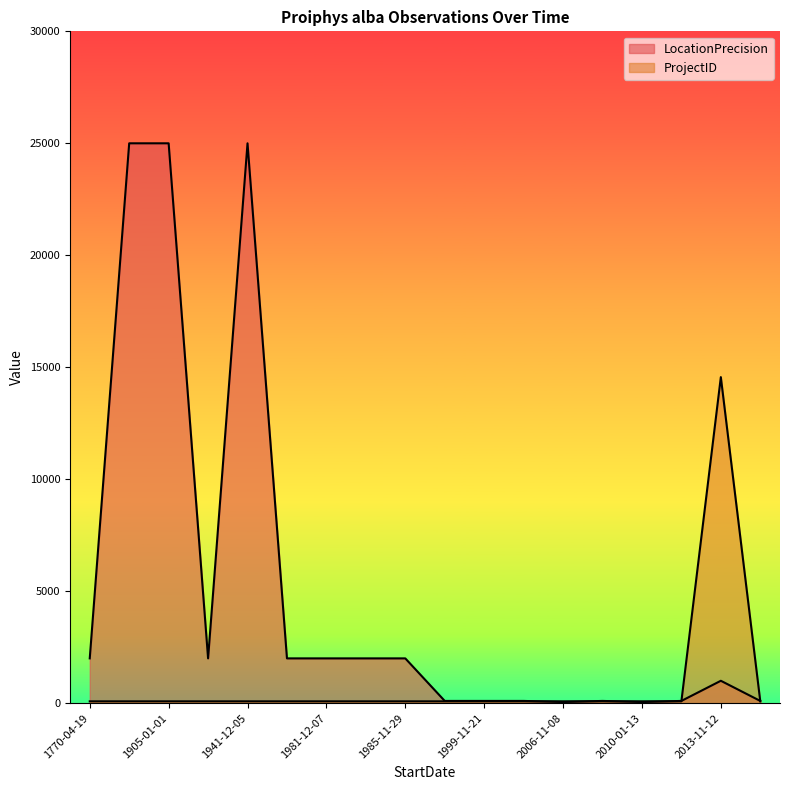

How many data points does each series have?

18